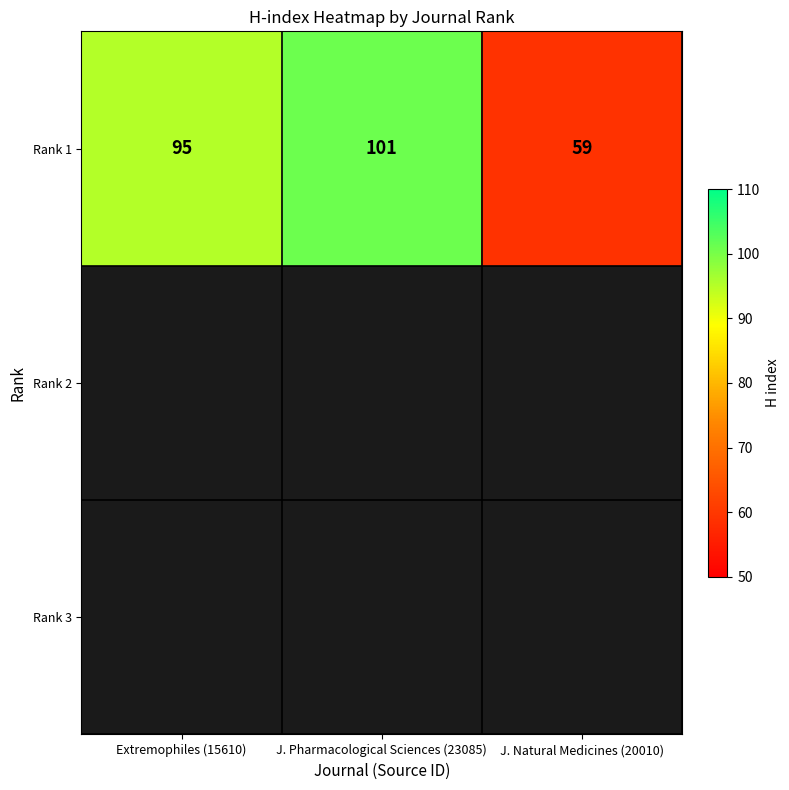

Reading left to right, list all the values displayed in this chart.

95	101	59